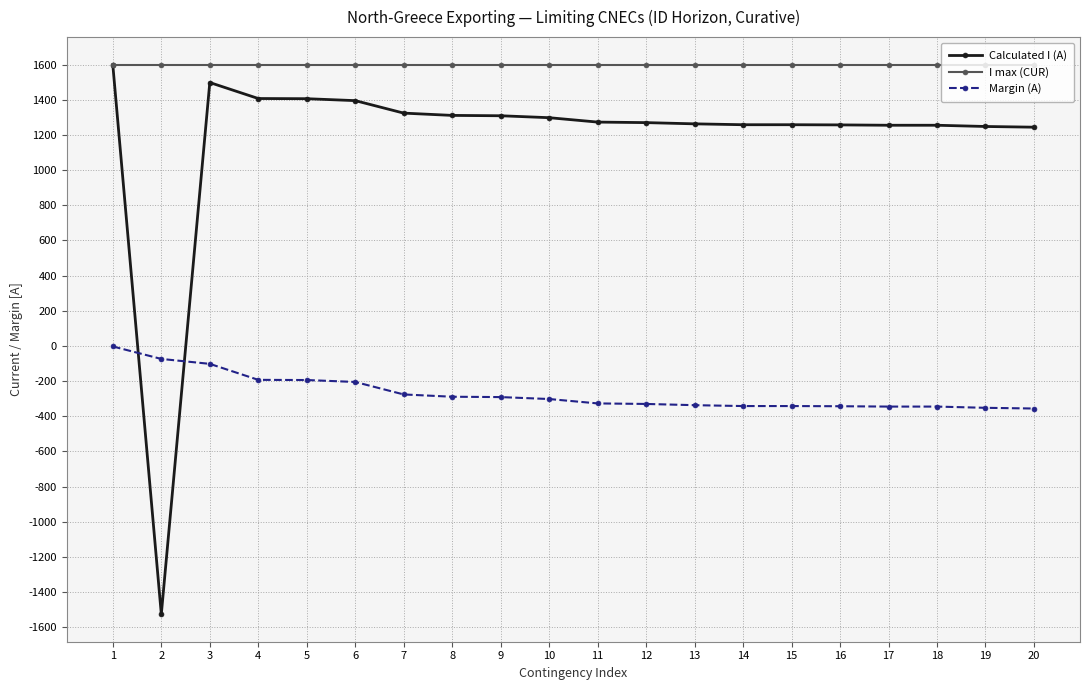

The value of I max (CUR) at 6 is 1600. True or false?

True